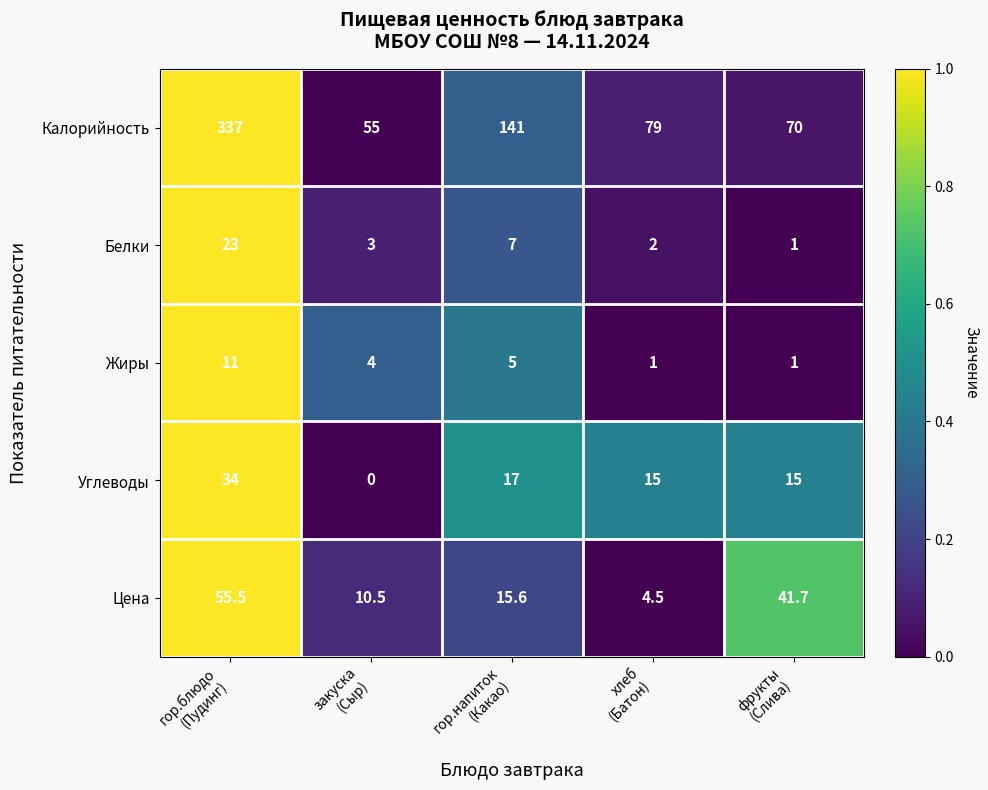

What is the sum of all Белки values?

36.0